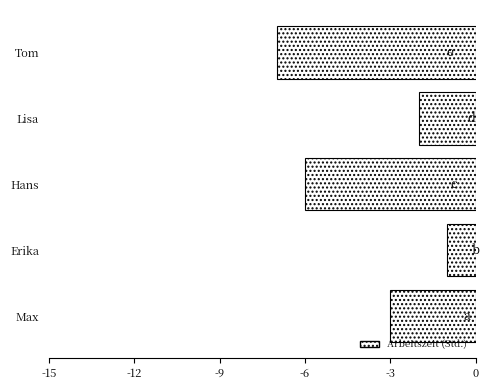

Where is the data nearest to the value -4?

Max